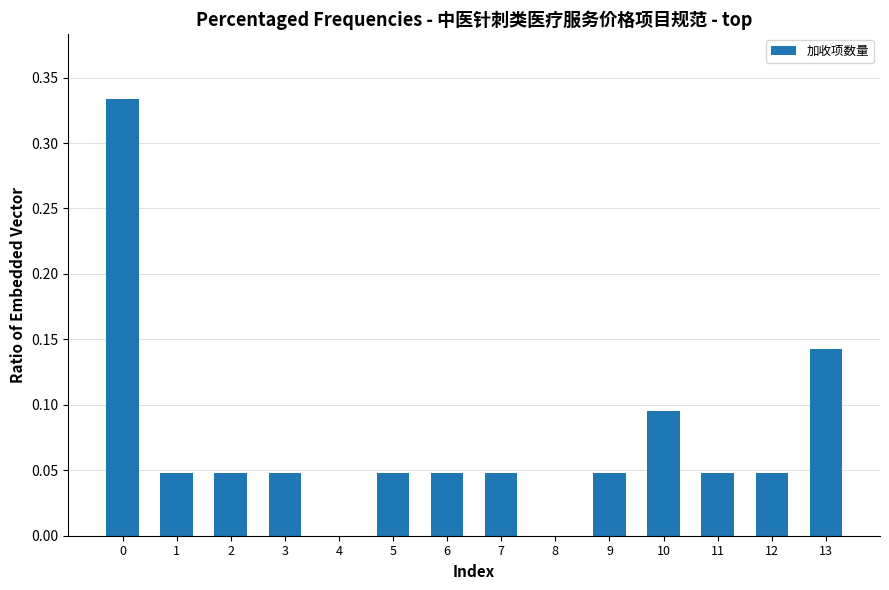

What is the change in value from 0 to 8?

-0.3